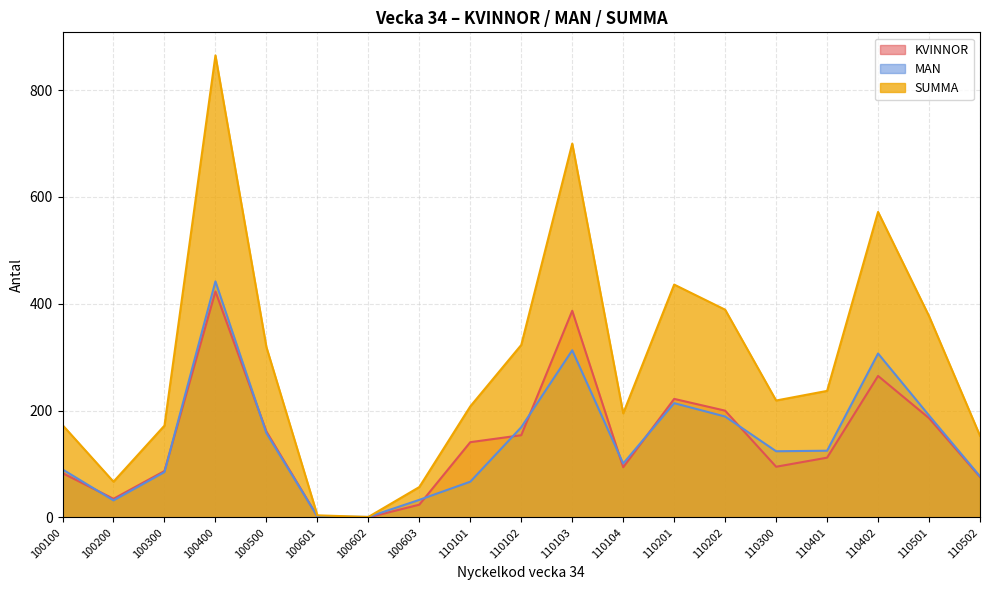

Which series has the largest total across all categories?

SUMMA